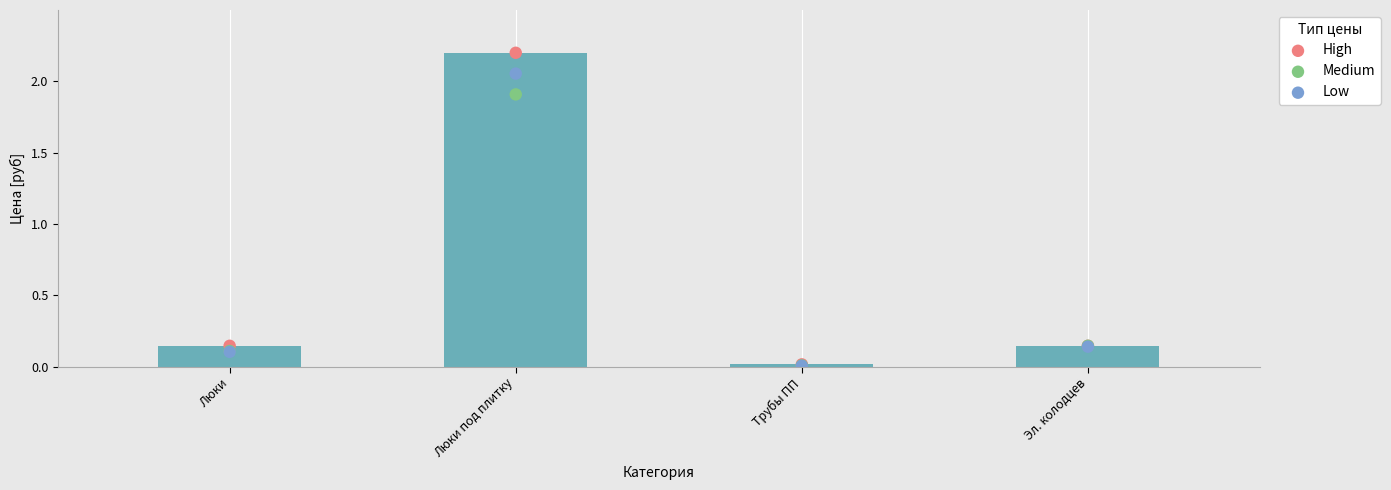

What is the total value across all series at Эл. колодцев?

0.4